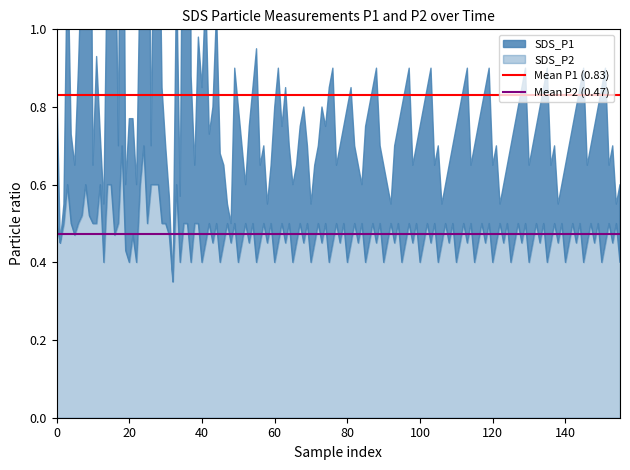

What is the average value of the Mean P2 (0.47) series?

0.5